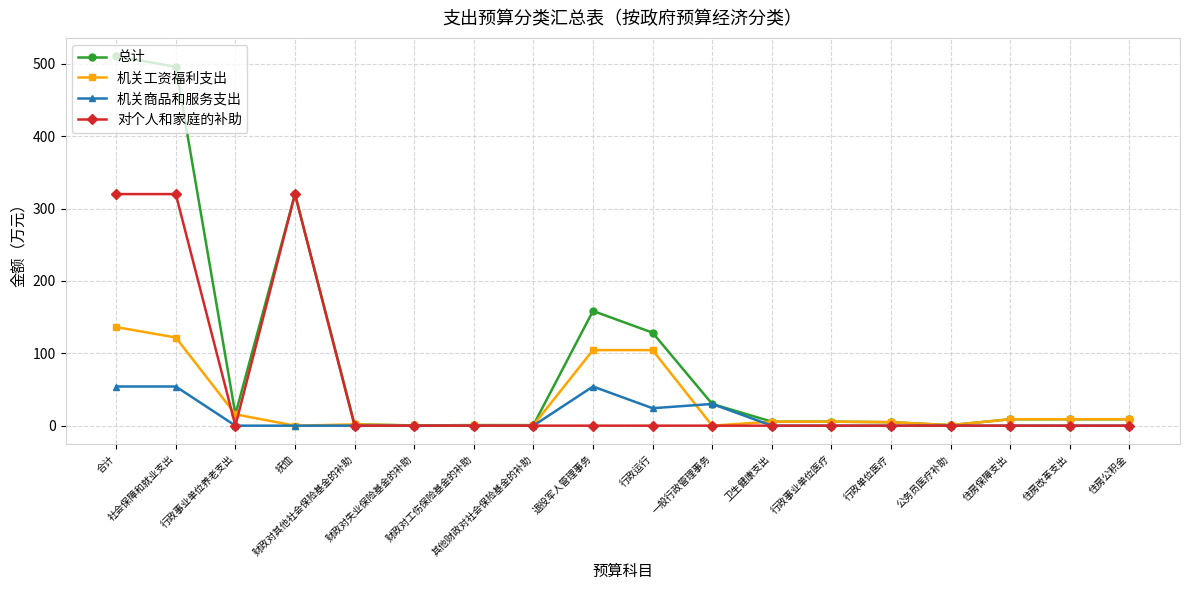

What is the highest value of the 总计 series?

510.3